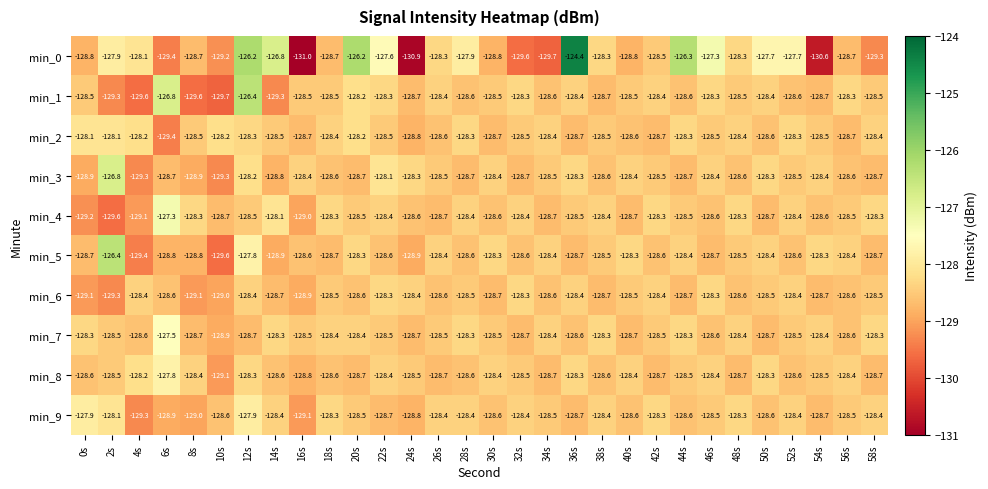

Between 4s and 44s, which series saw the biggest shift?

min_0